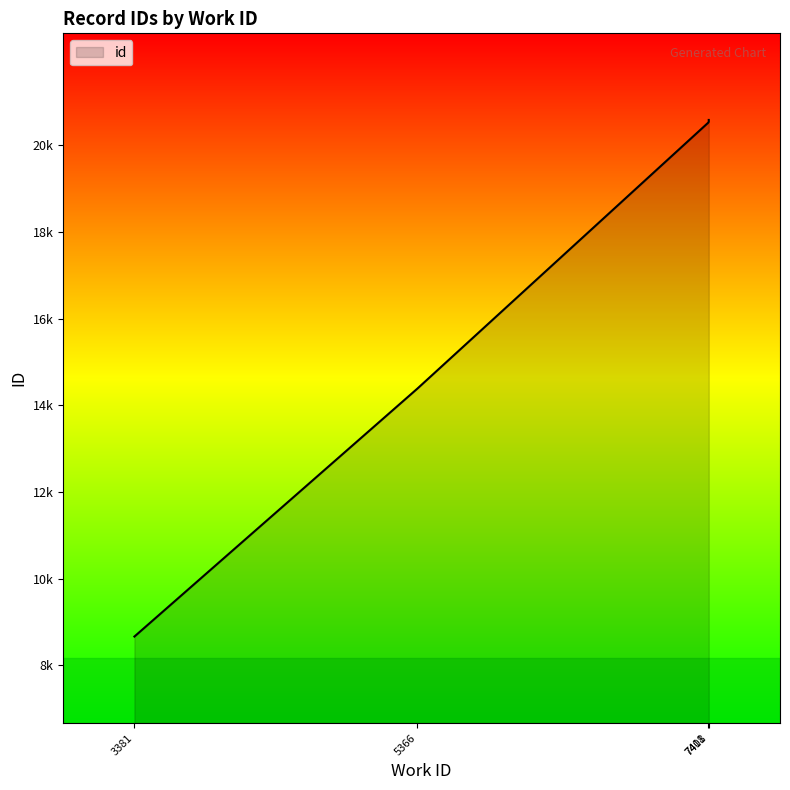

Between 7411 and 7411, which is larger?

7411